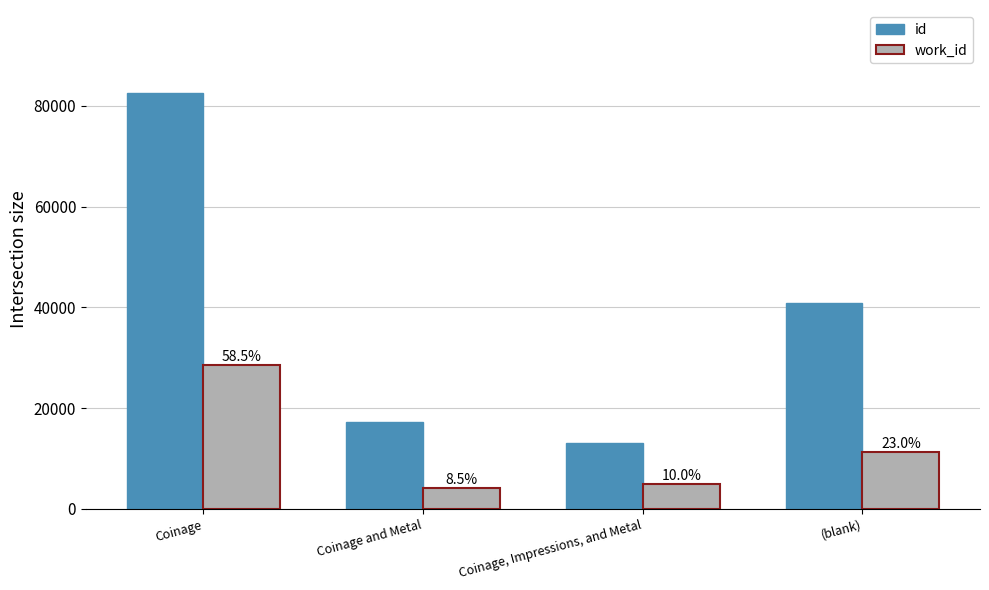

What position from the left is Coinage, Impressions, and Metal?

3